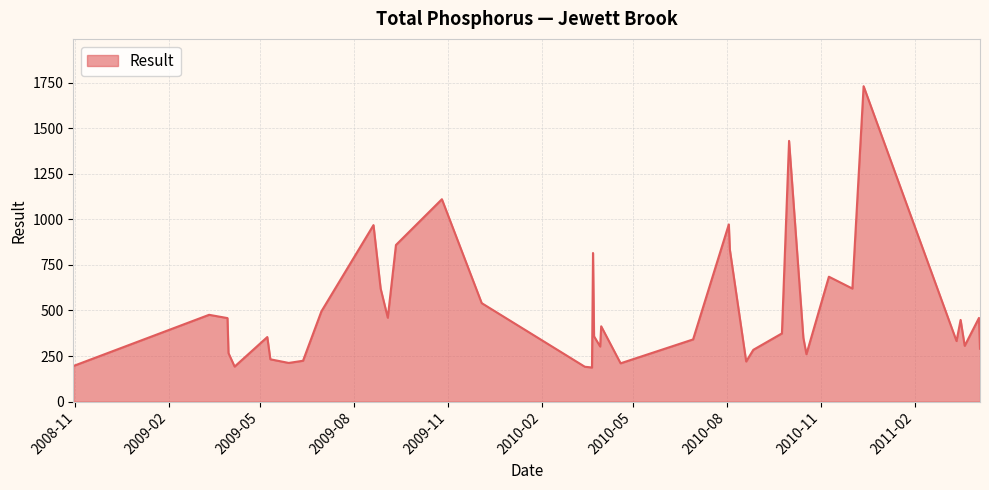

What is the minimum value shown in the chart?

187